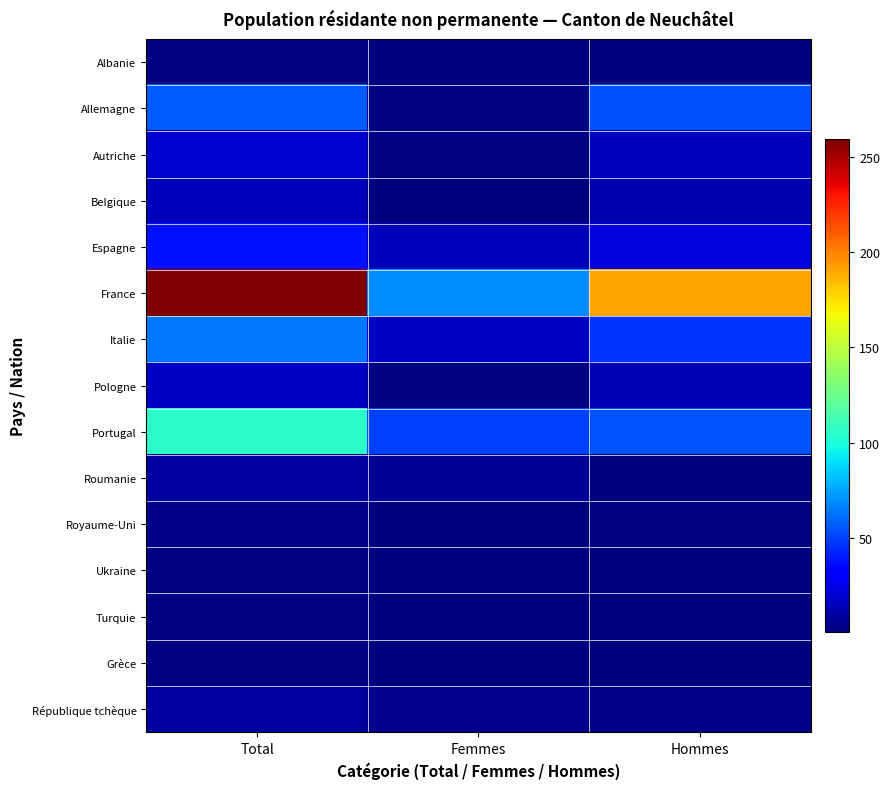

At Total, list the series in order from largest to smallest.

France, Portugal, Italie, Allemagne, Espagne, Autriche, Pologne, Belgique, Roumanie, République tchèque, Royaume-Uni, Albanie, Ukraine, Turquie, Grèce